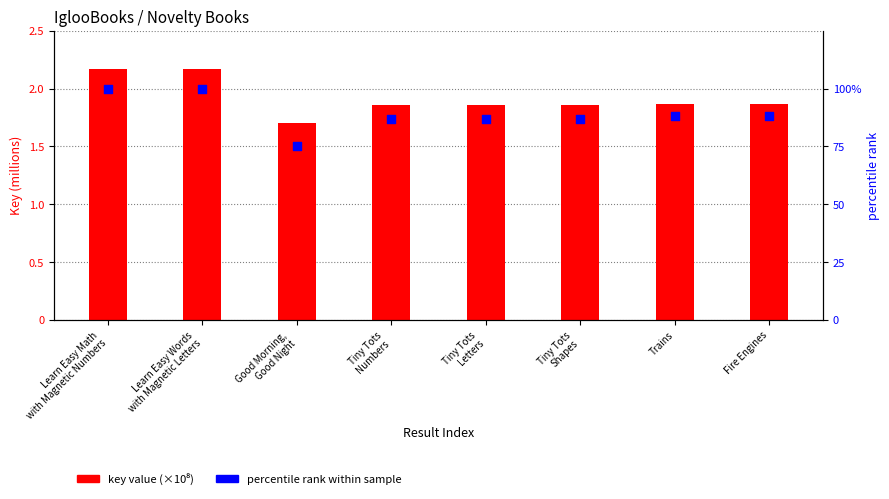

Which series has the widest spread of Y values?

percentile rank within sample